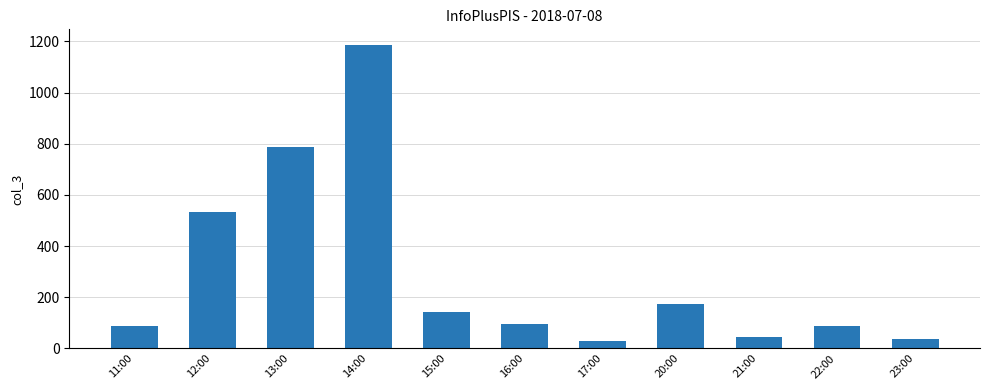

Are the bars horizontal?

No